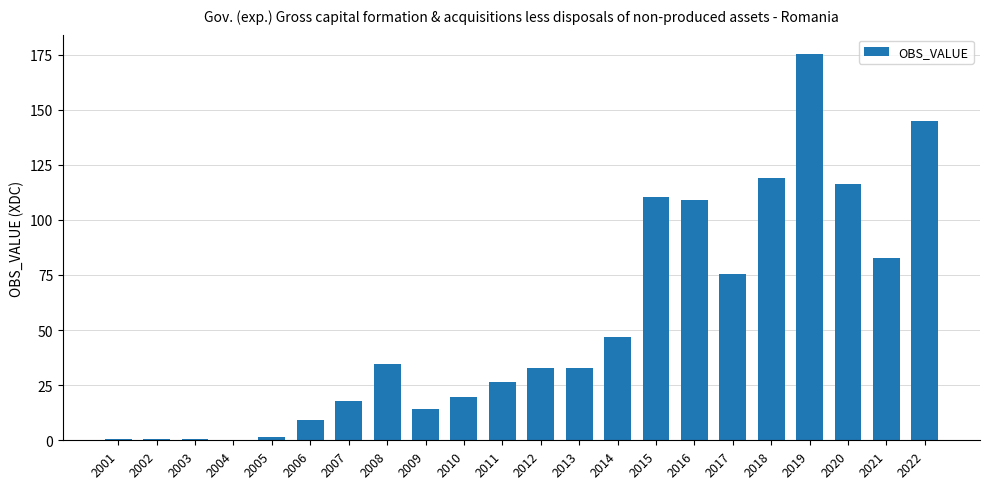

What is the sum of the values at 2009 and 2017?

89.6